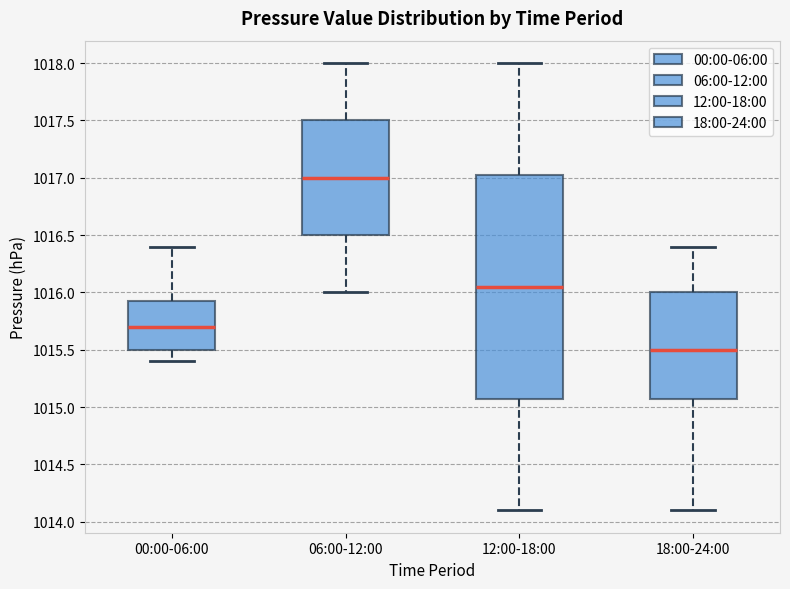

Reading left to right, read every box against the y-axis: the position of its median line, the range the box covers, and the ends of its whiskers. The values are not printed on the chart, so give them approximately, as read against the axis.

00:00-06:00: median 1015.70, box 1015.50 to 1015.95, whiskers 1015.40 to 1016.40
06:00-12:00: median 1017.00, box 1016.50 to 1017.50, whiskers 1016.00 to 1018.00
12:00-18:00: median 1016.05, box 1015.10 to 1017.05, whiskers 1014.10 to 1018.00
18:00-24:00: median 1015.50, box 1015.10 to 1016.00, whiskers 1014.10 to 1016.40